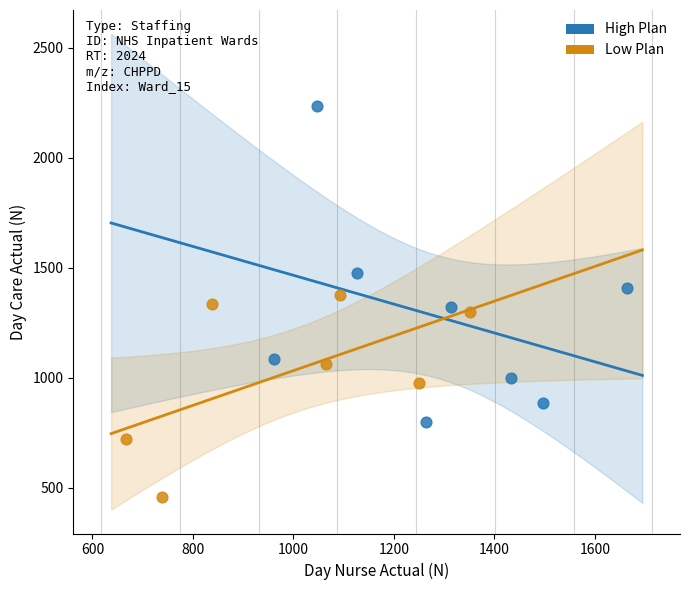

Which series reaches the minimum Y coordinate?

Low Plan